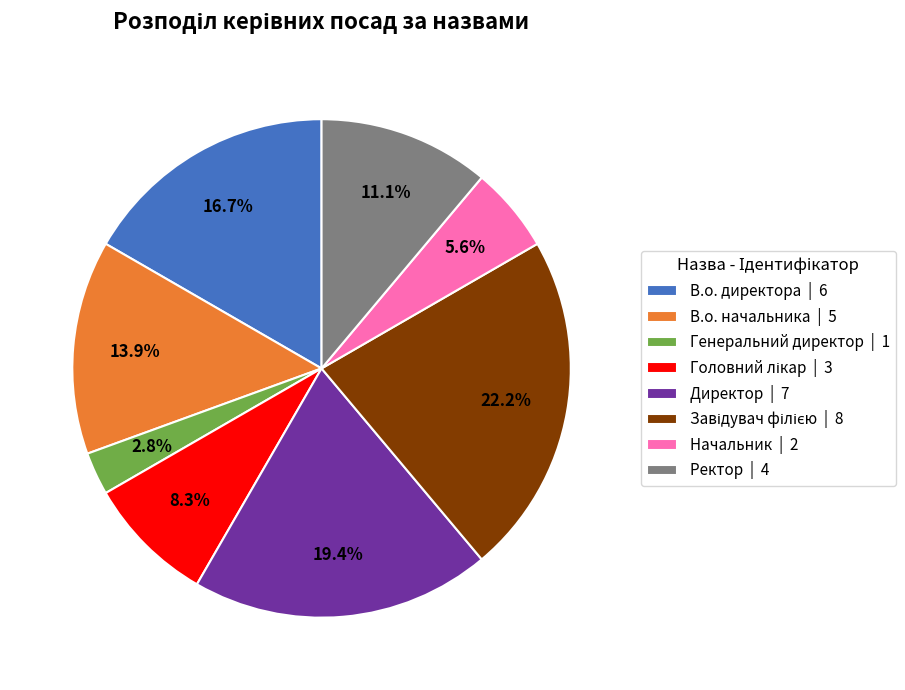

To the nearest percent, what is the combined percentage of В.о. директора and Директор?

36%